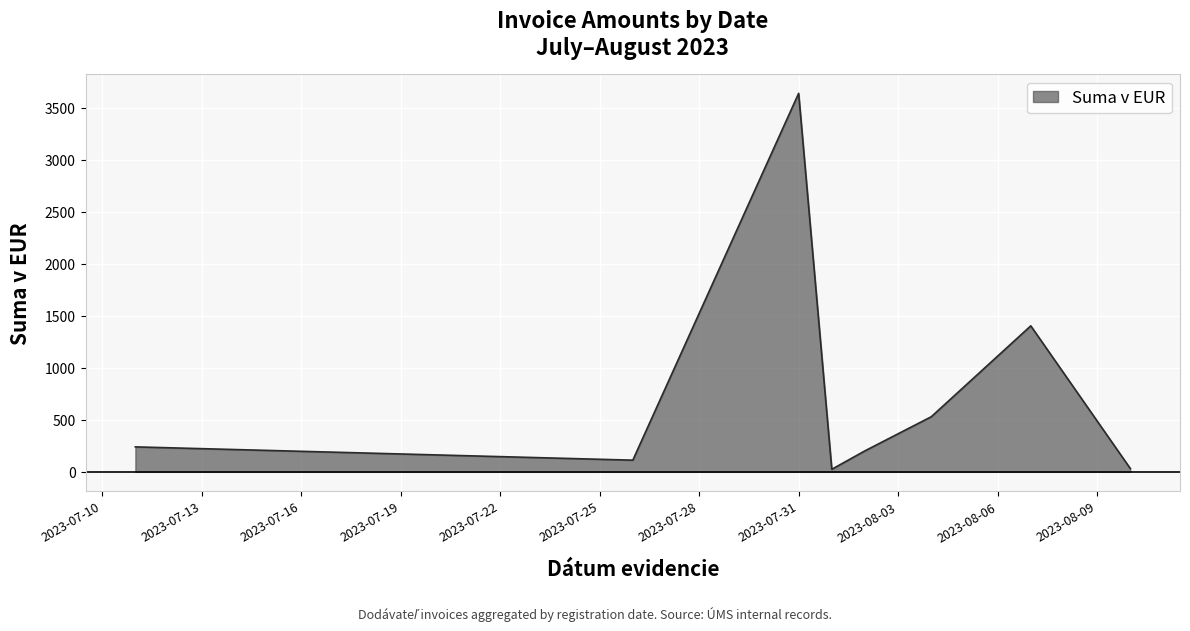

How many distinct data groups are displayed?

1